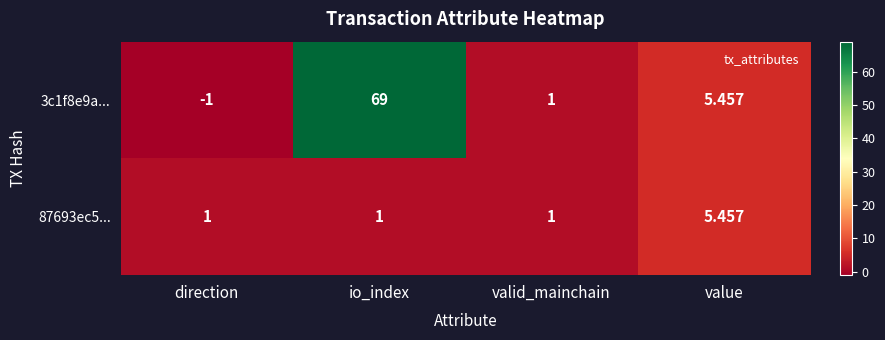

Rank the series at io_index from lowest to highest value.

87693ec5..., 3c1f8e9a...